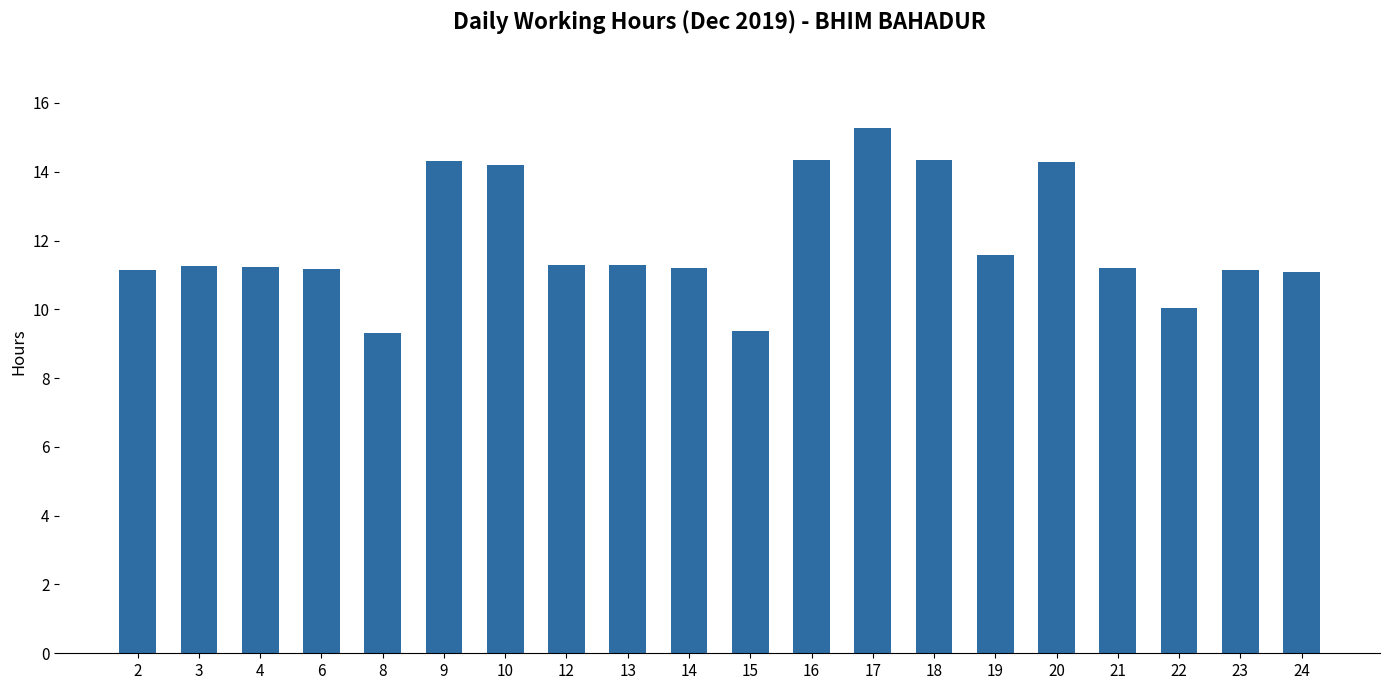

What value does the data have at 19?

11.6